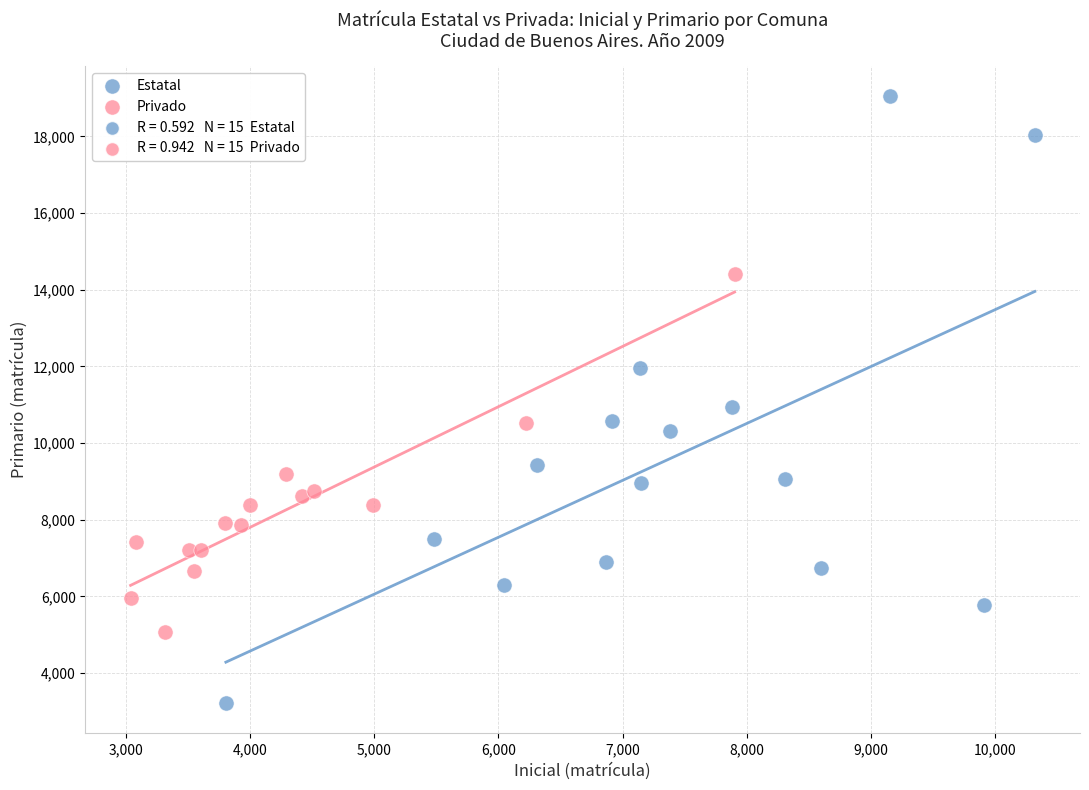

Which series reaches the maximum Y coordinate?

Estatal